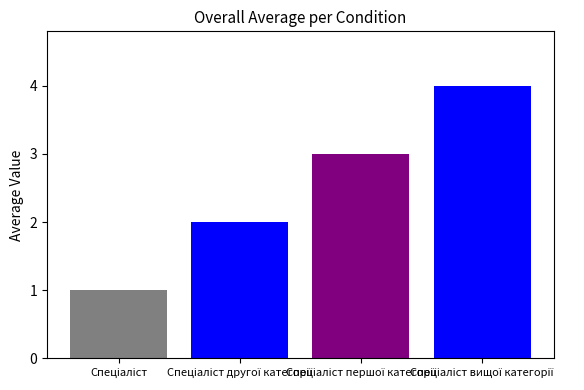

What is the sum of all values?

10